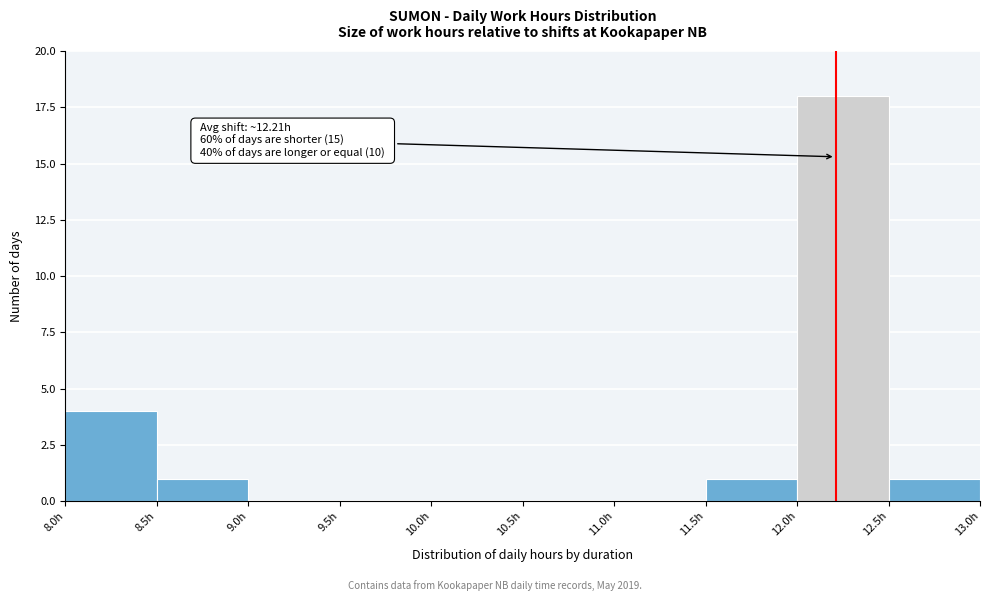

Which range on the x-axis has the tallest bar?

12.0 to 12.5